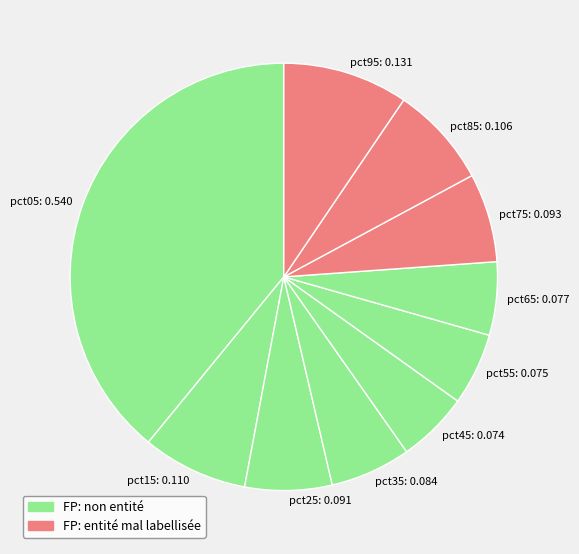

Which has a higher value, pct75: 0.093 or pct05: 0.540?

pct05: 0.540